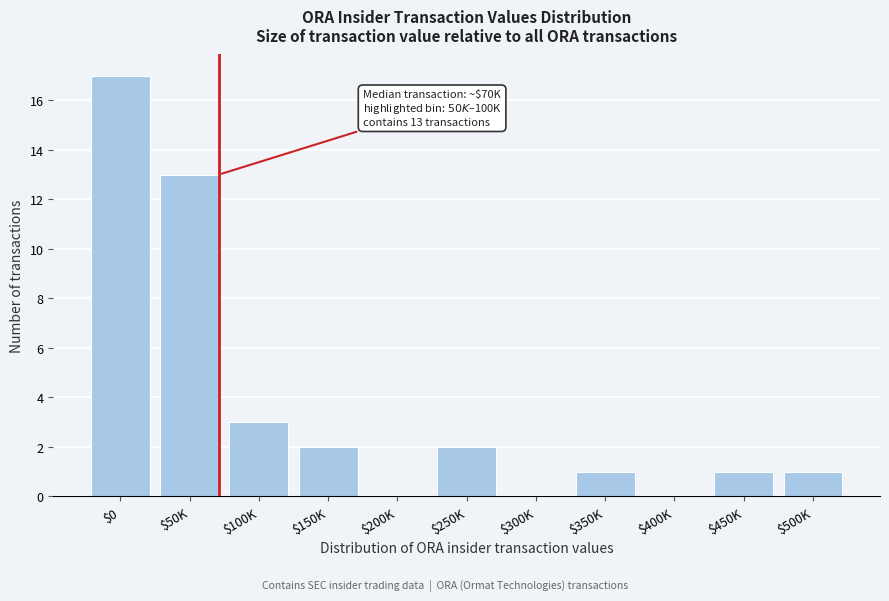

Which category has the highest value across all series?

$0